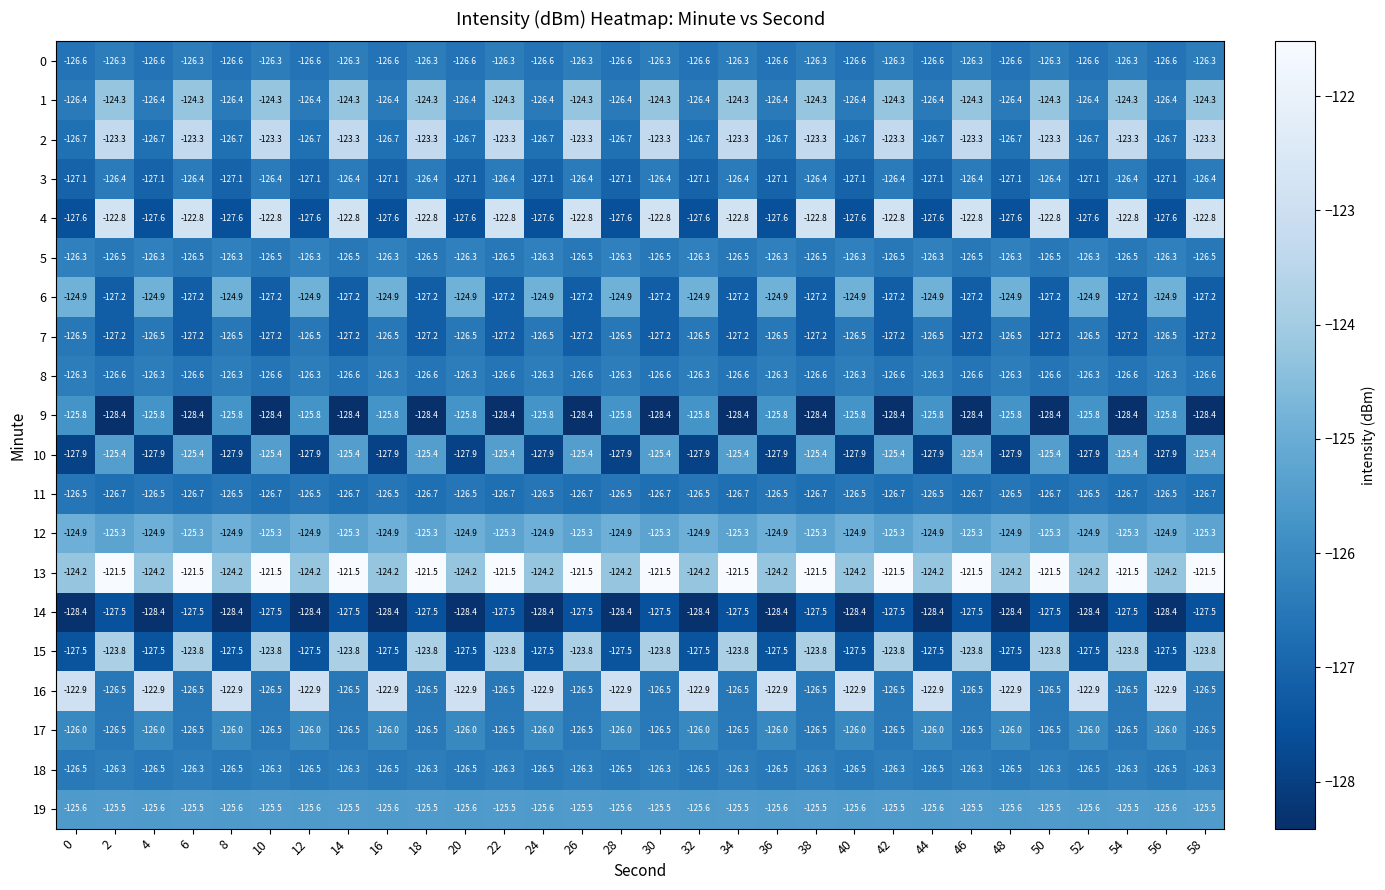

The 17 series shows -126.0 at 48. True or false?

True